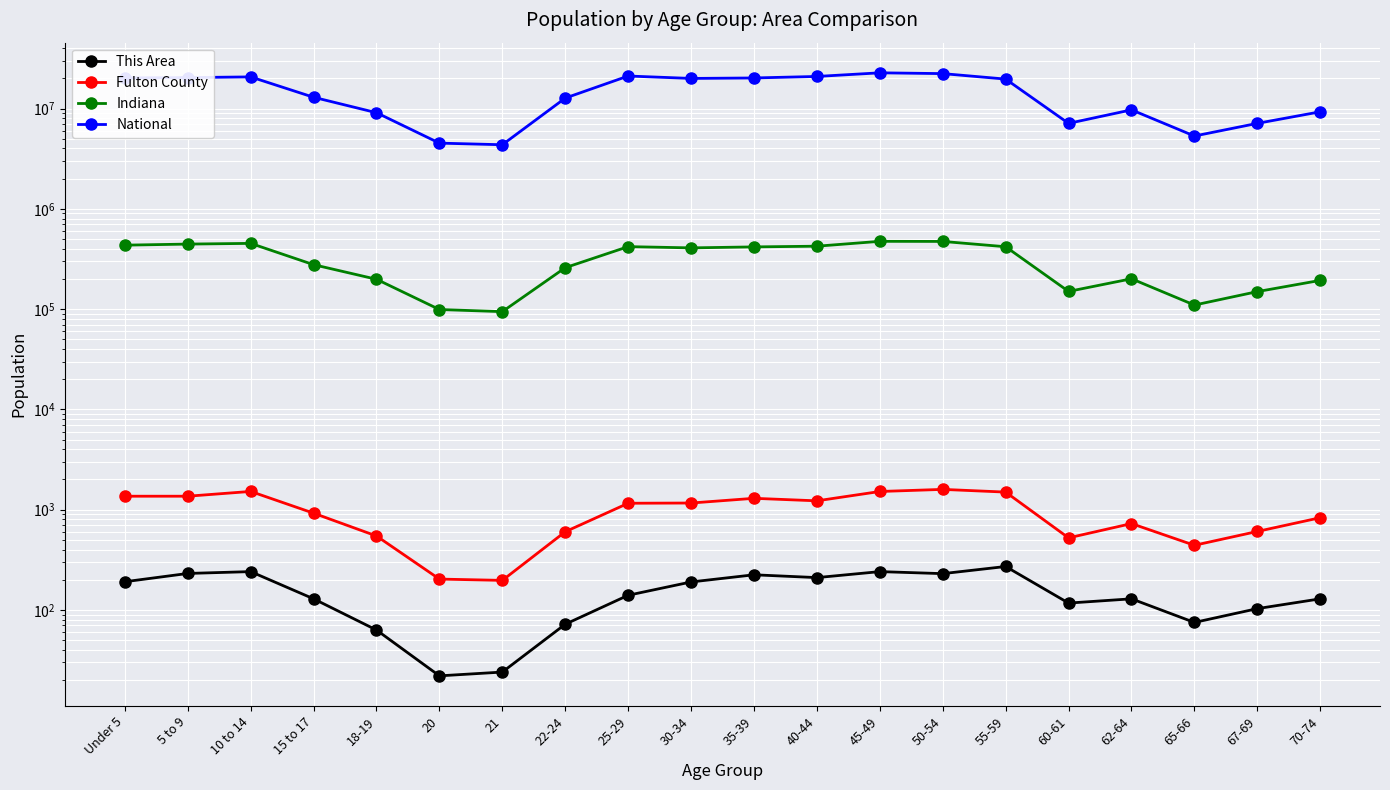

How many lines are shown in the chart?

4